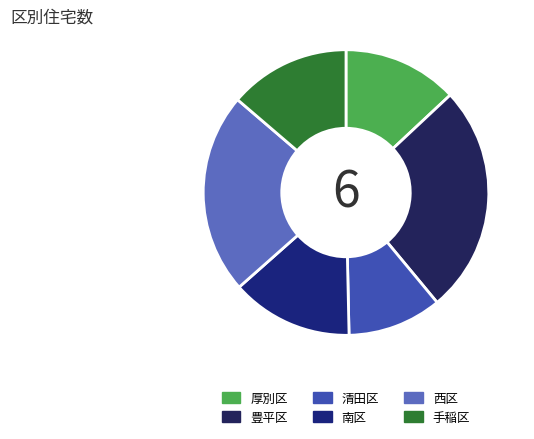

Count the number of slices in the pie.

6